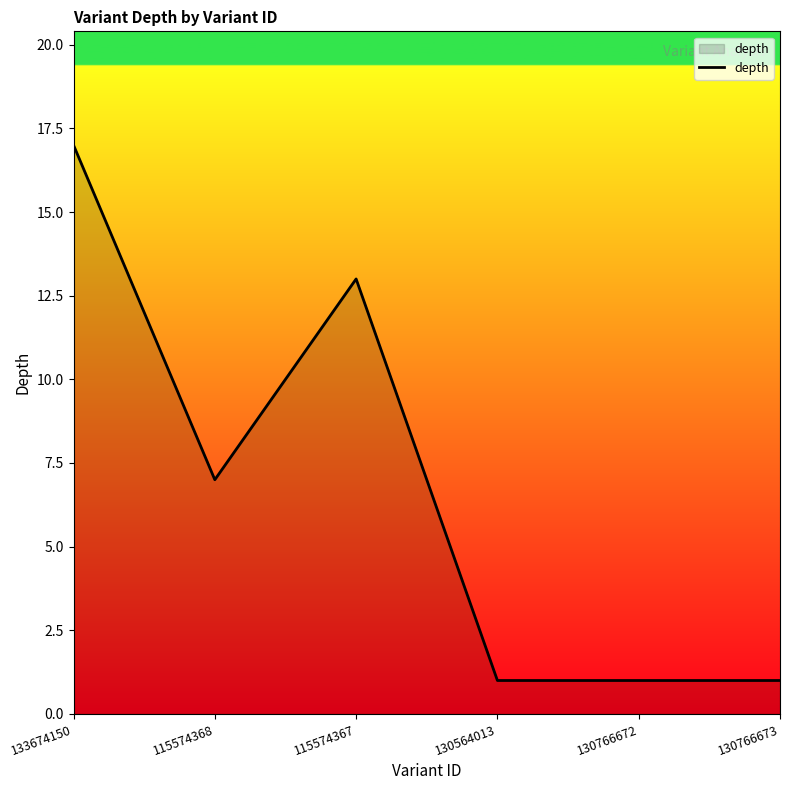

How many categories are shown in the chart?

6